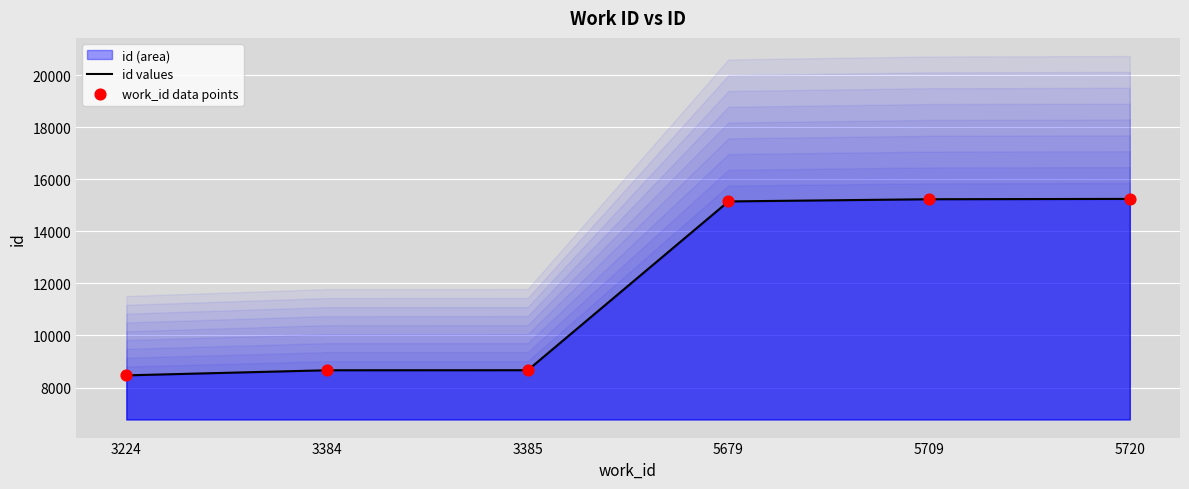

What is the lowest value of the id values series?

8468